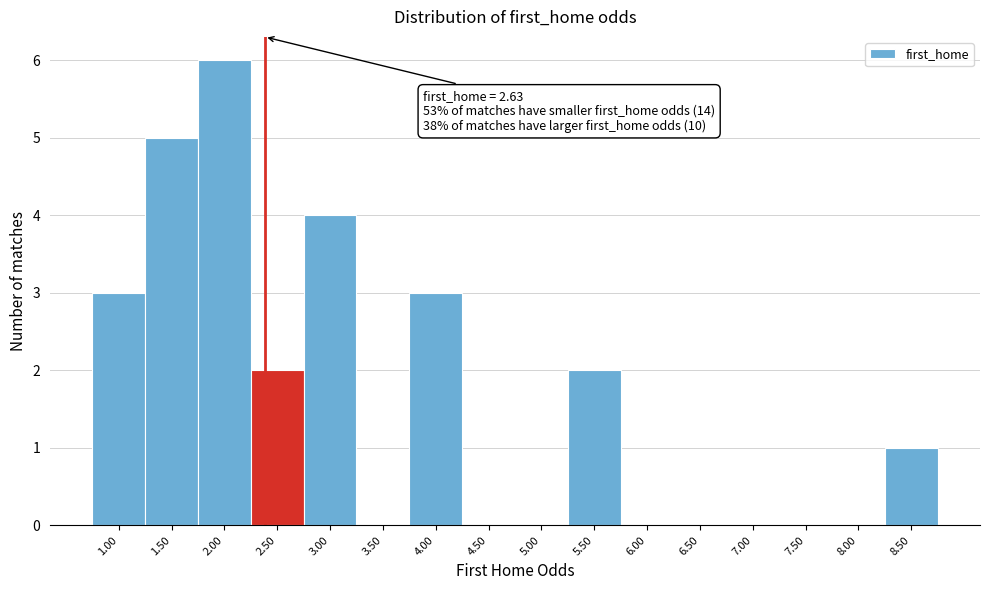

Reading right to left, extract all data points from this chart.

8.50=1	8.00=0	7.50=0	7.00=0	6.50=0	6.00=0	5.50=2	5.00=0	4.50=0	4.00=3	3.50=0	3.00=4	2.50=2	2.00=6	1.50=5	1.00=3